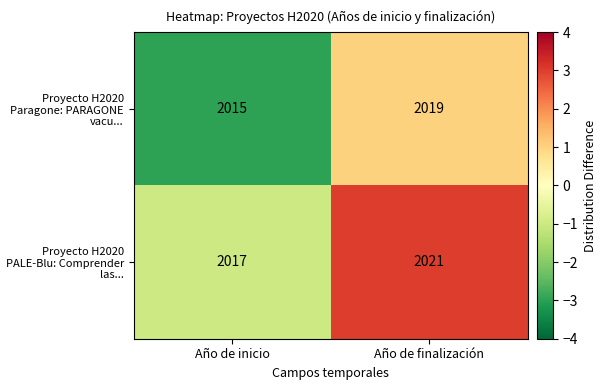

Reading left to right, list all the values displayed in this chart.

Proyecto H2020 Paragone: PARAGONE vacu...: 2015	2019
Proyecto H2020 PALE-Blu: Comprender las...: 2017	2021